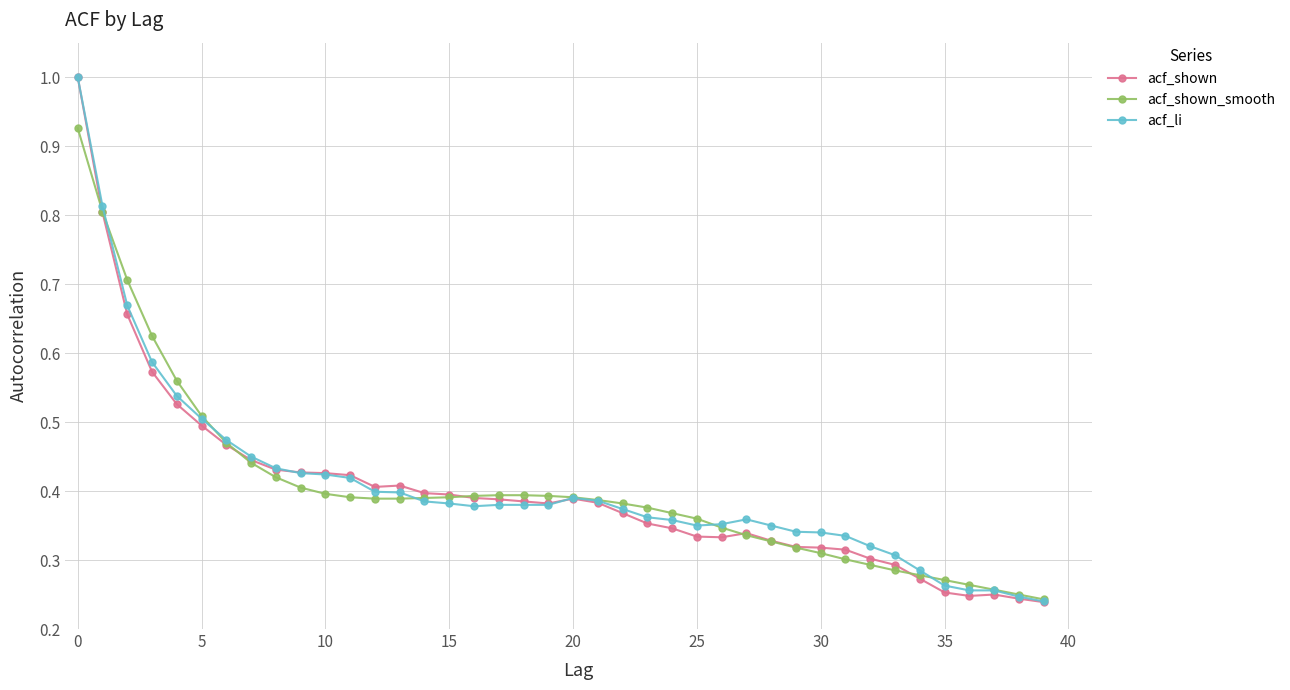

What is the maximum value for acf_li?

1.0